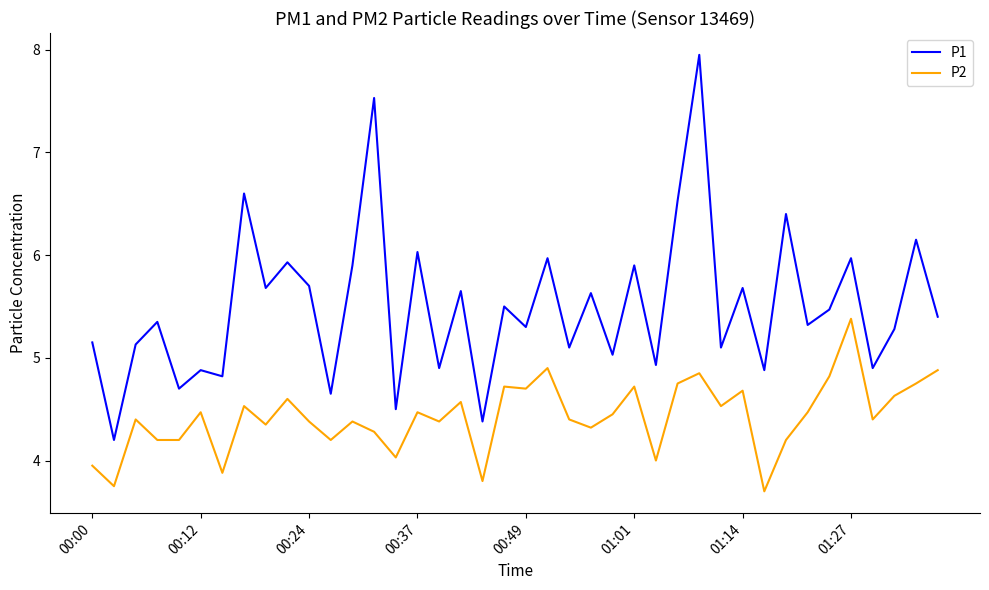

Which series has the largest total across all categories?

P1